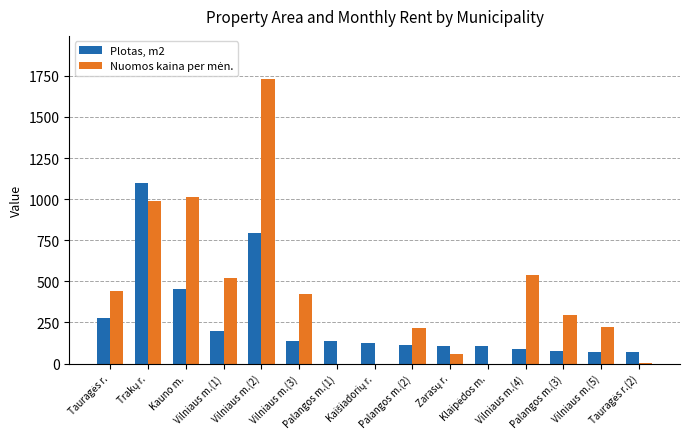

What is the maximum value shown in the chart?

1733.3